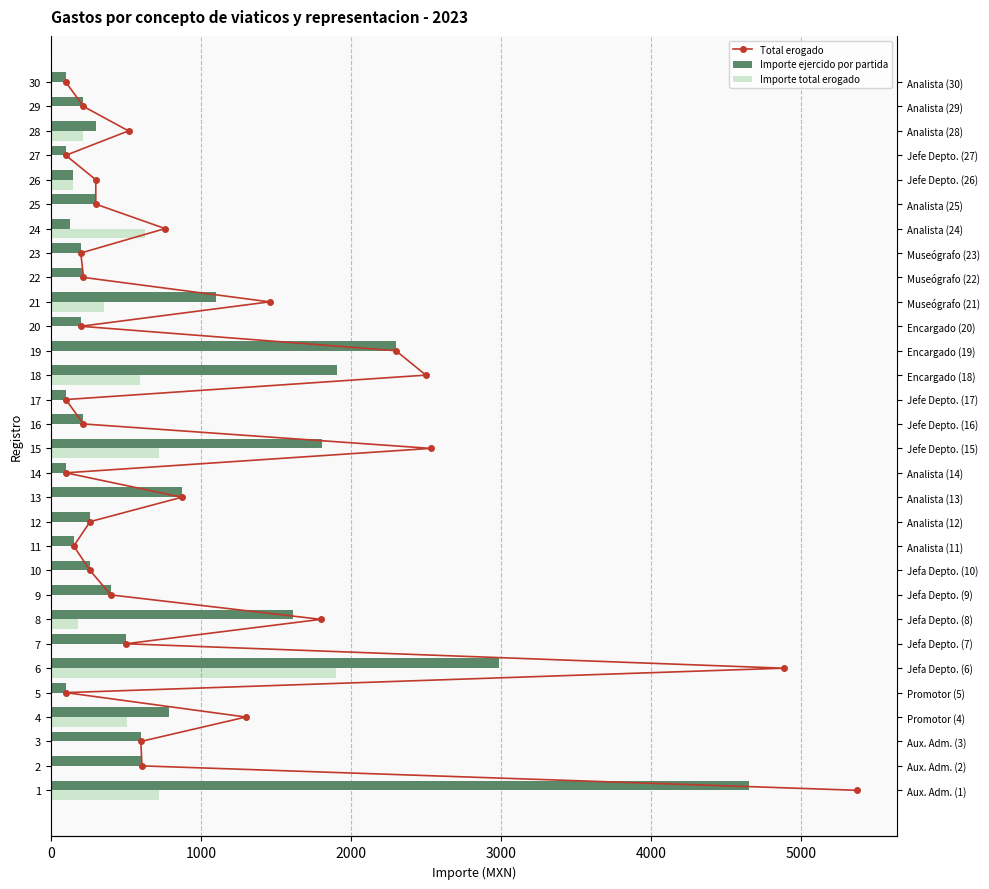

How many categories are shown in the chart?

30